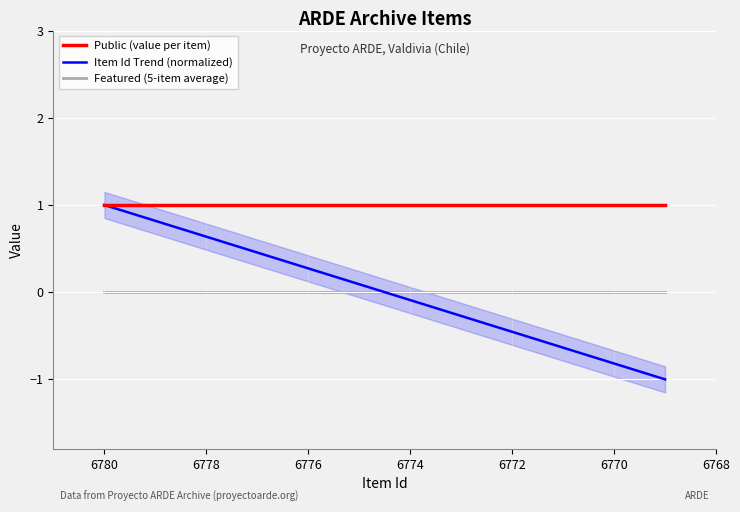

What is the approximate value of Item Id Trend (normalized) at 6772?

-0.5